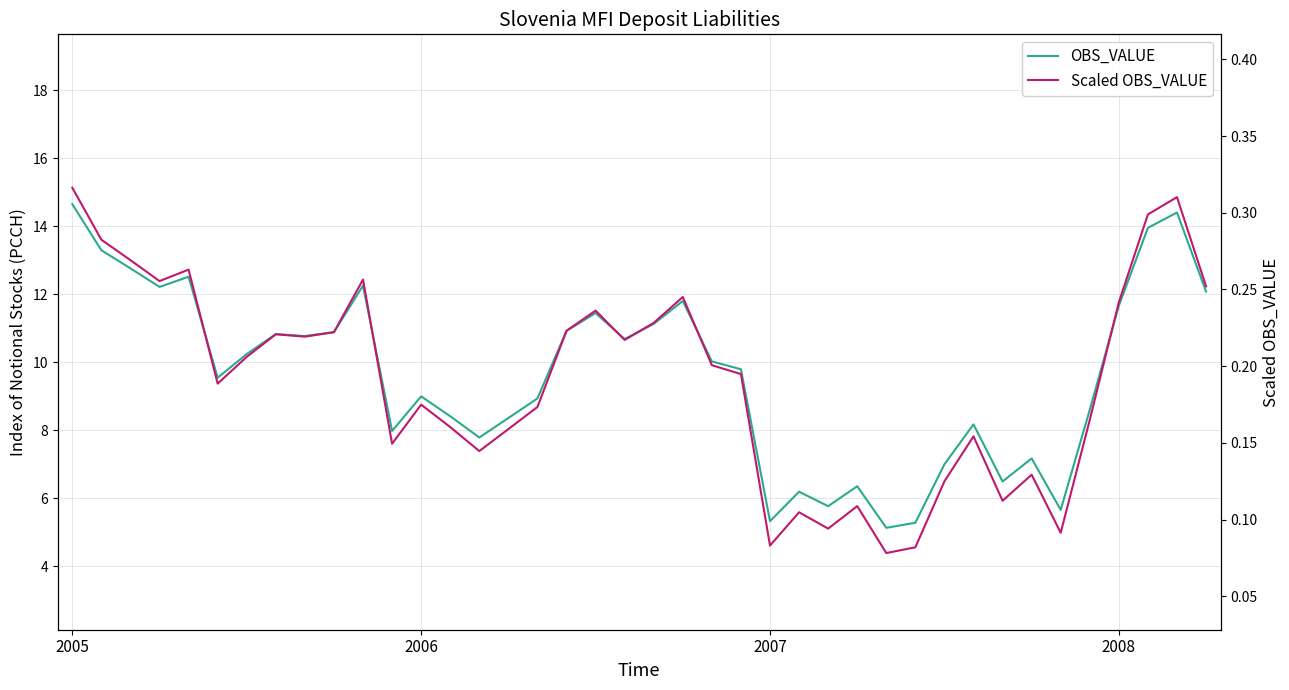

List the series in order of their overall mean, lowest first.

Scaled OBS_VALUE, OBS_VALUE